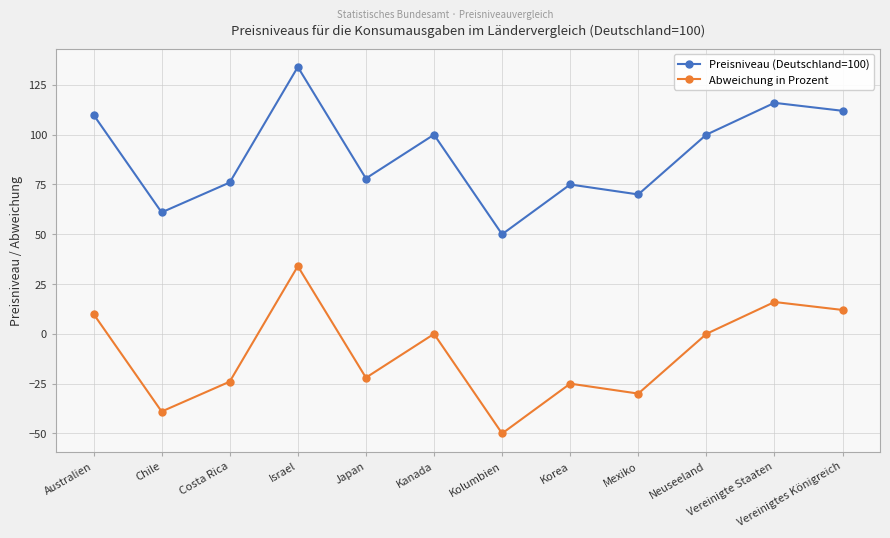

The Abweichung in Prozent series shows 4 at Vereinigte Staaten. True or false?

False